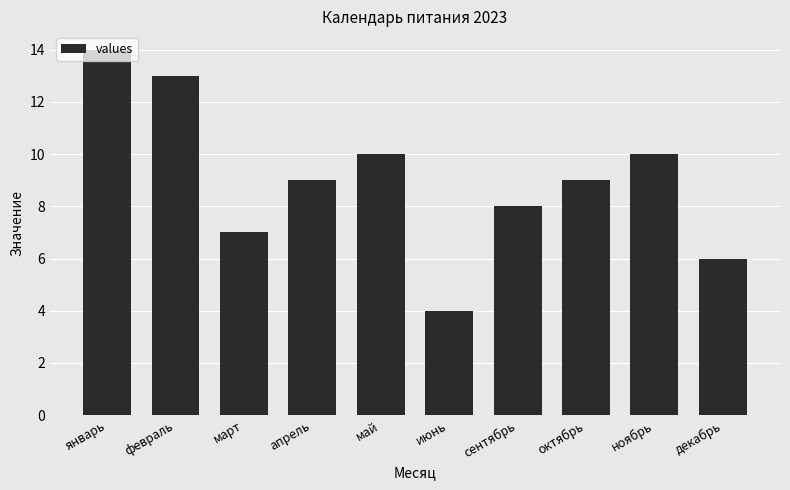

Reading left to right, extract all data points from this chart.

январь=14	февраль=13	март=7	апрель=9	май=10	июнь=4	сентябрь=8	октябрь=9	ноябрь=10	декабрь=6